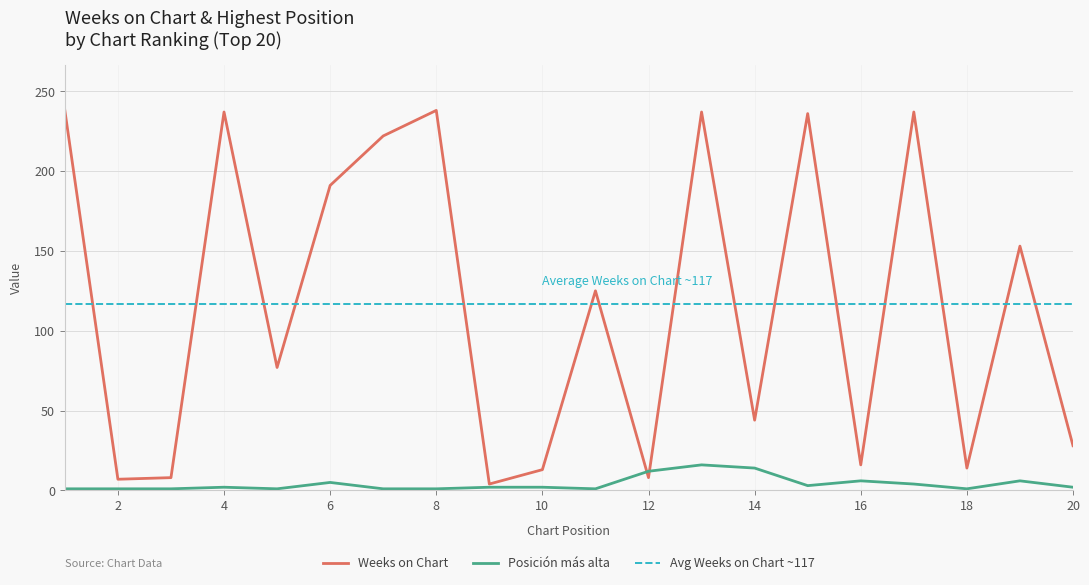

Is this an area chart (filled region under the line)?

No